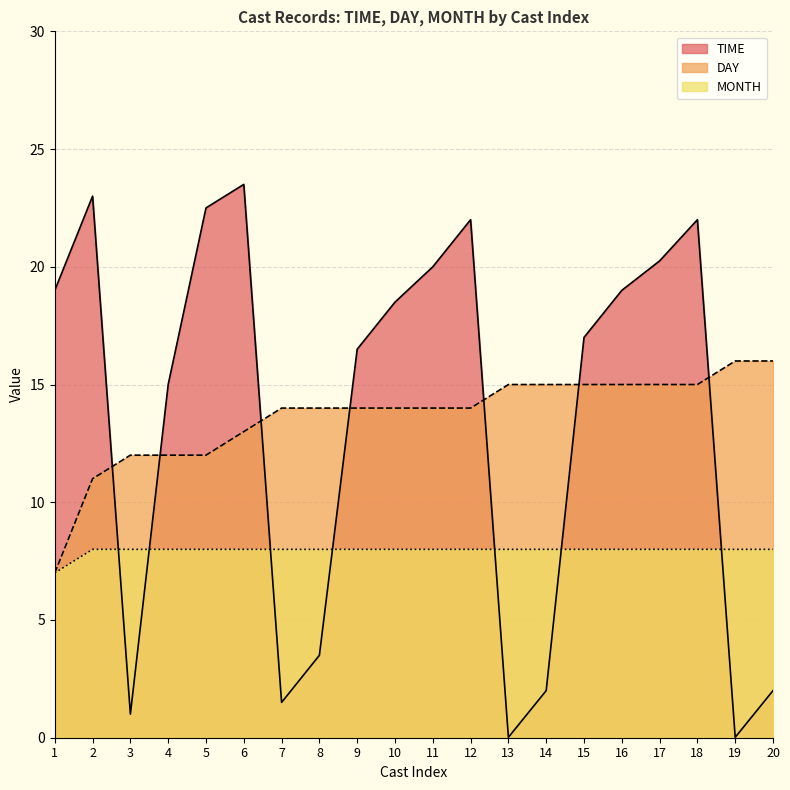

What is the maximum value for MONTH?

8.0